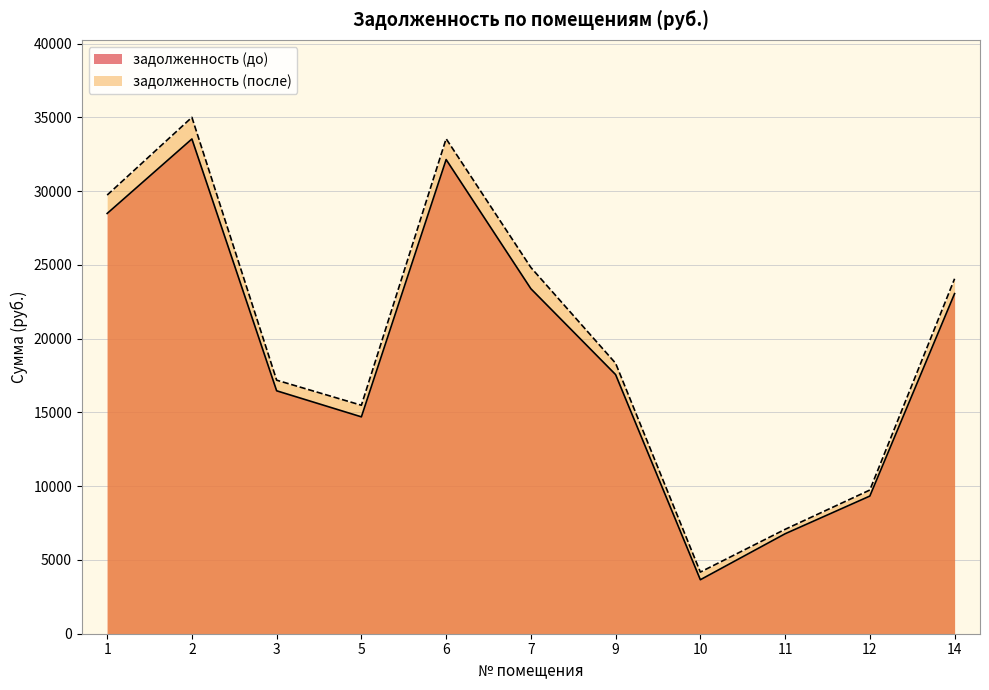

What is the value of the задолженность (до) point at the 7th from the left?

17564.2